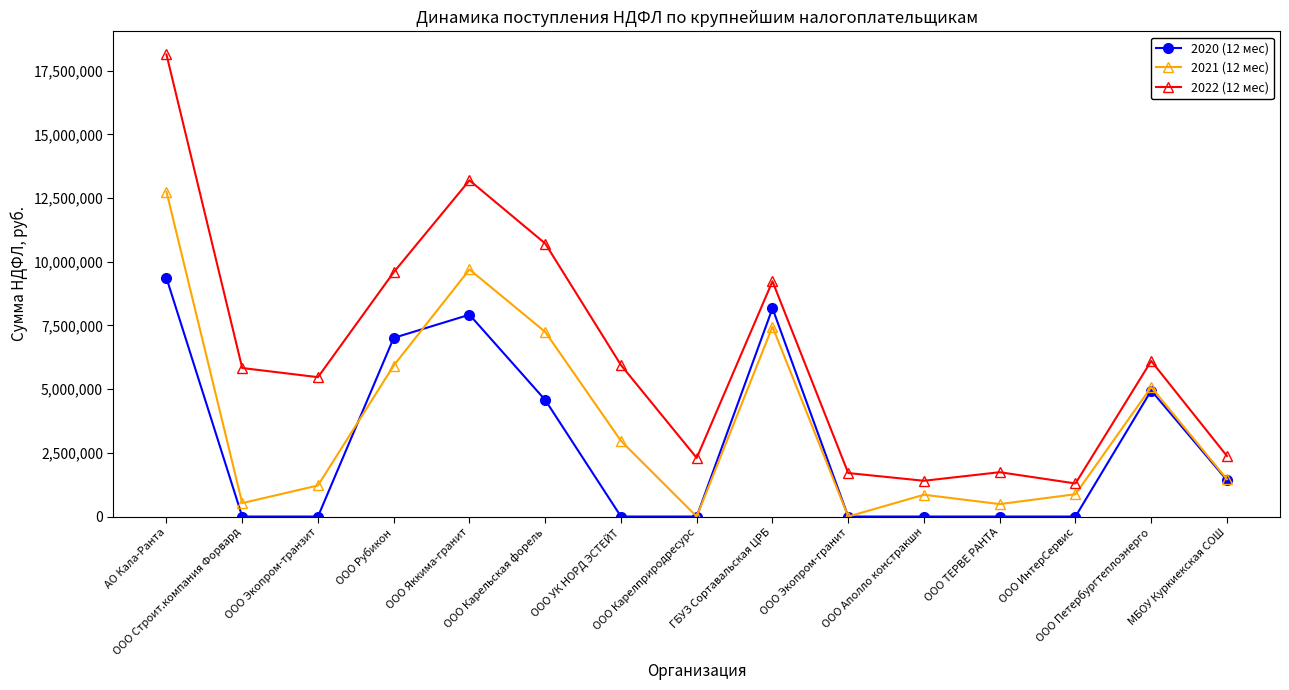

What is the sum of the 2022 (12 мес) values at ООО ТЕРВЕ РАНТА and МБОУ Куркиекская СОШ?

4114766.2